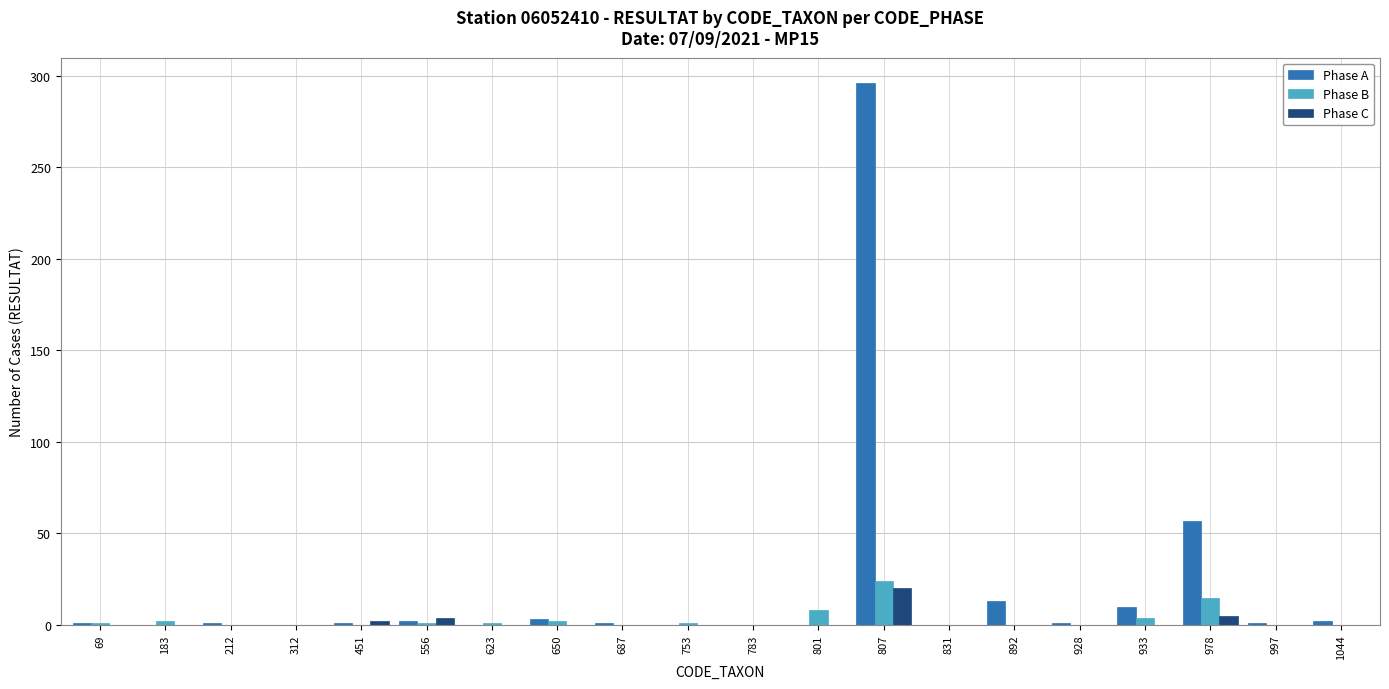

What is the total value across all series at 212?

1